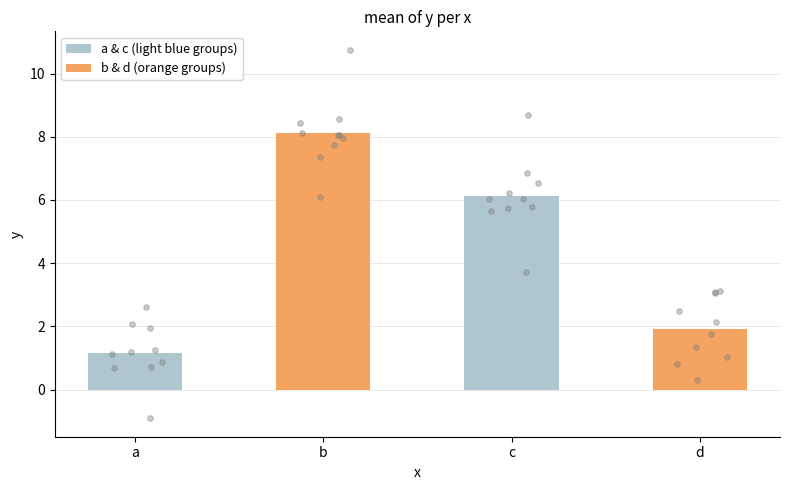

What is the ratio of the value at d to the value at c?

0.3